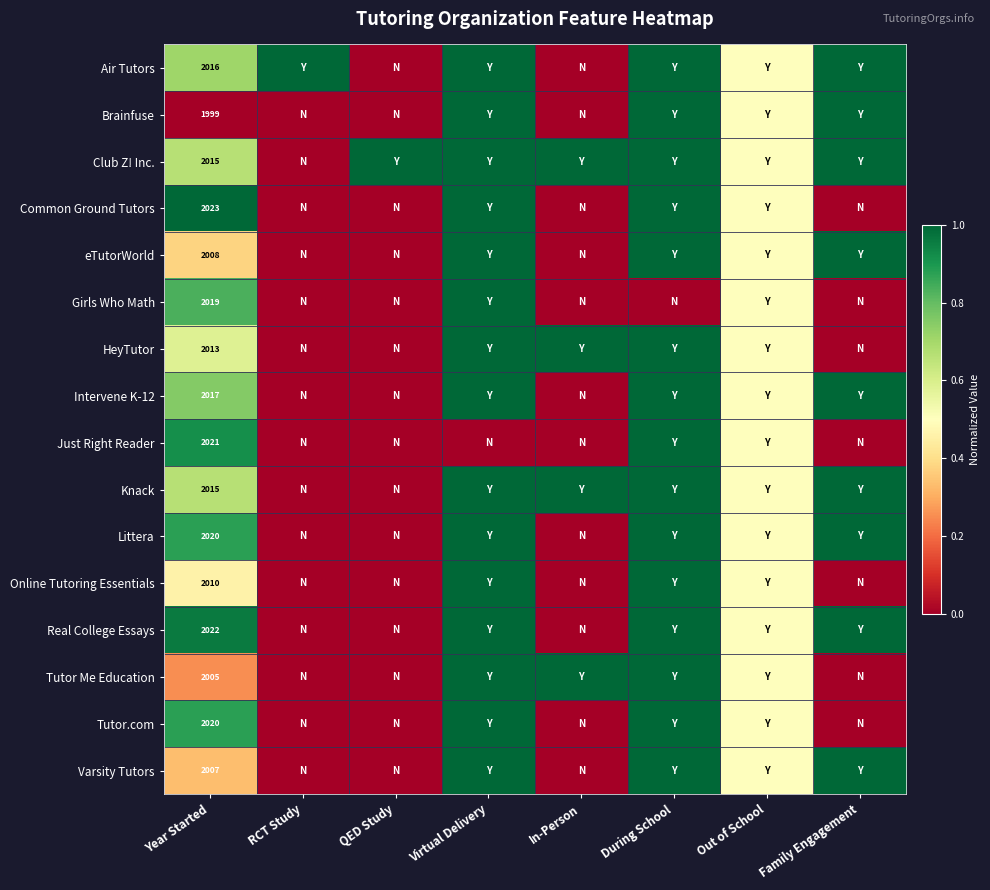

What is the total value across all series at Virtual Delivery?

15.0